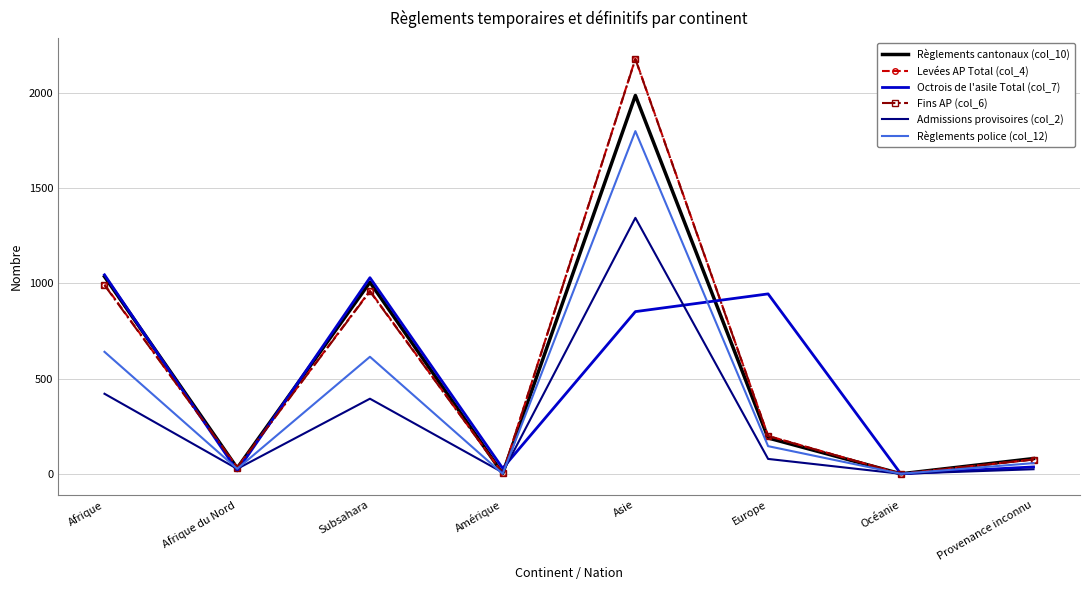

Which series has the largest range (max minus min)?

Levées AP Total (col_4)